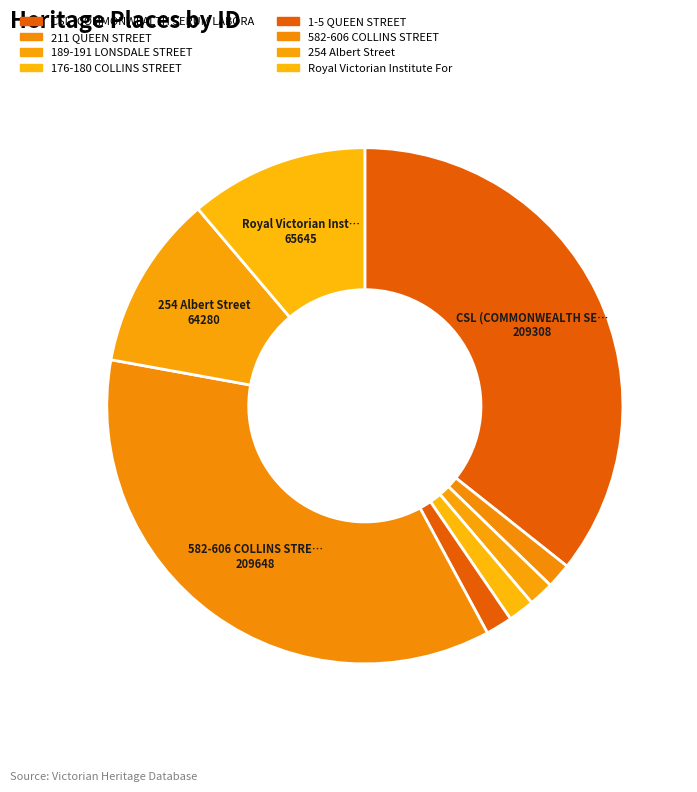

How many slices are in this pie chart?

8